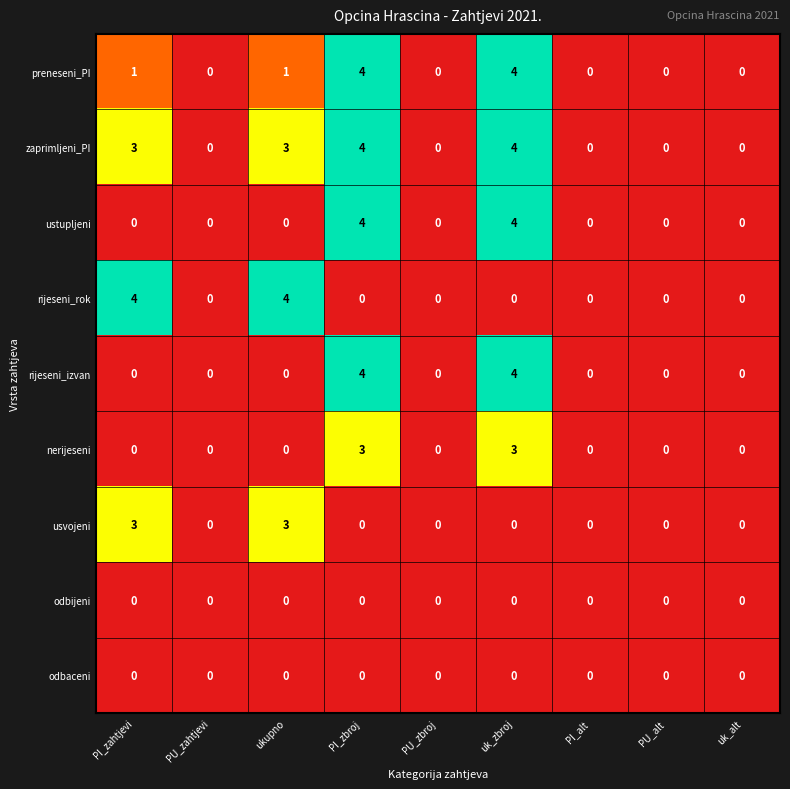

Count the number of data series in this chart.

9